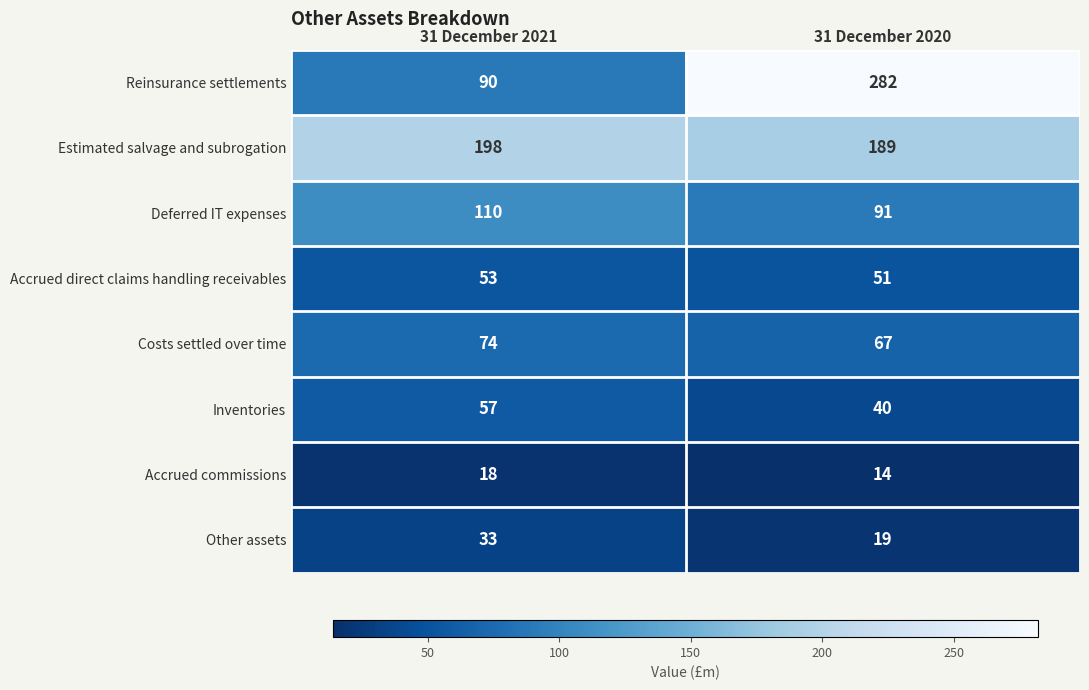

Which series changed the most between 31 December 2021 and 31 December 2020?

Reinsurance settlements